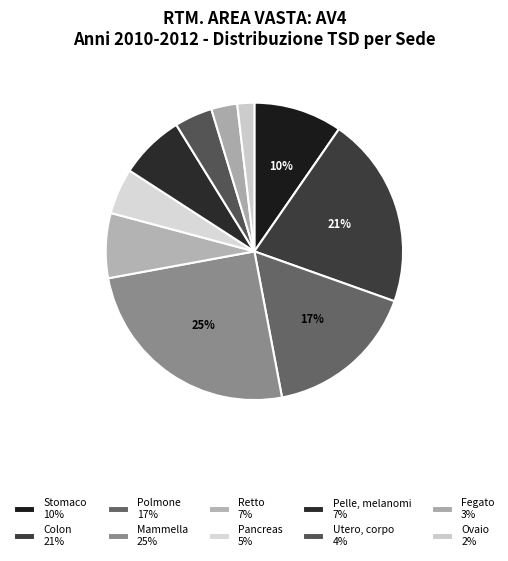

How many slices are in this pie chart?

10